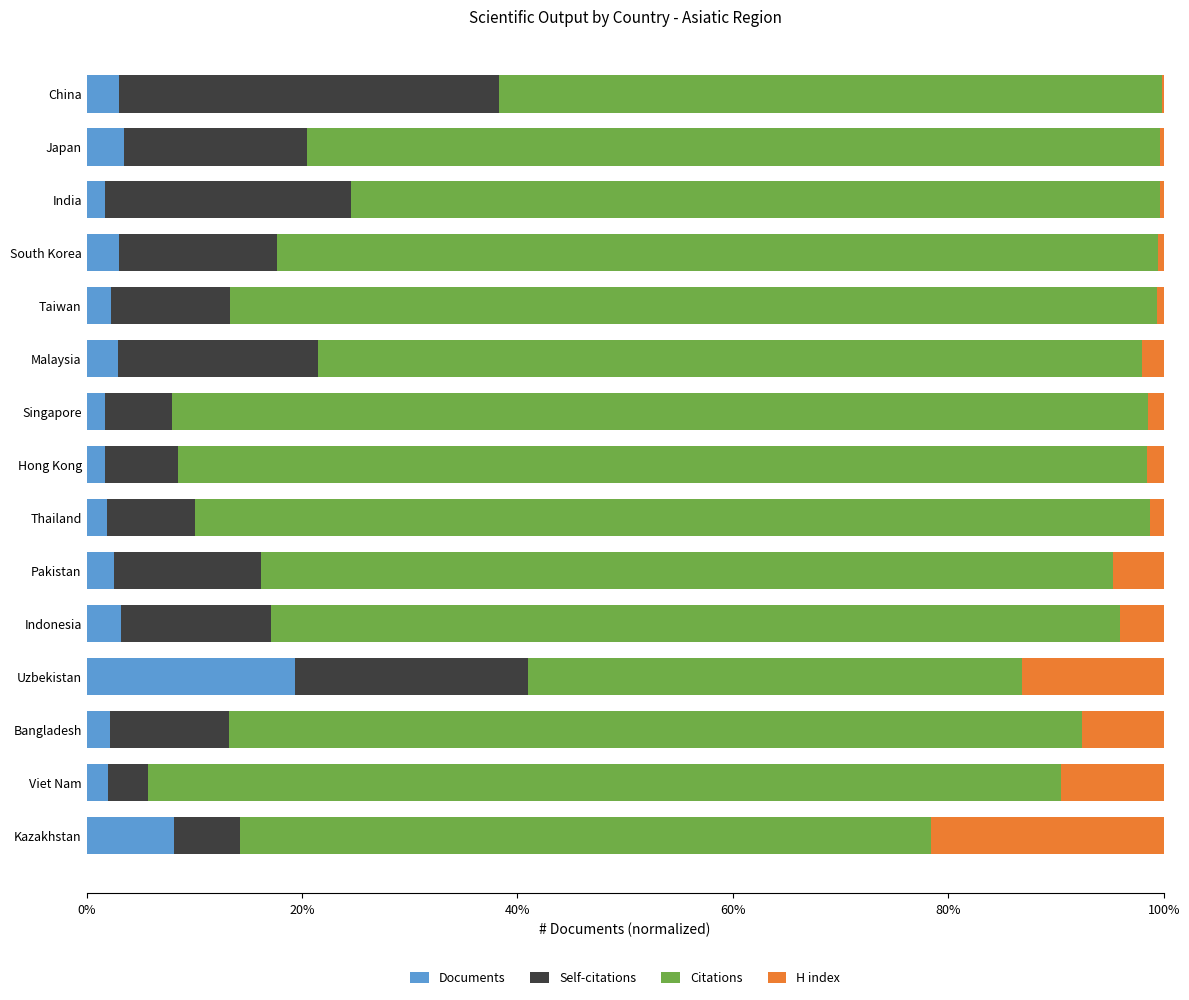

How many data points does each series have?

15